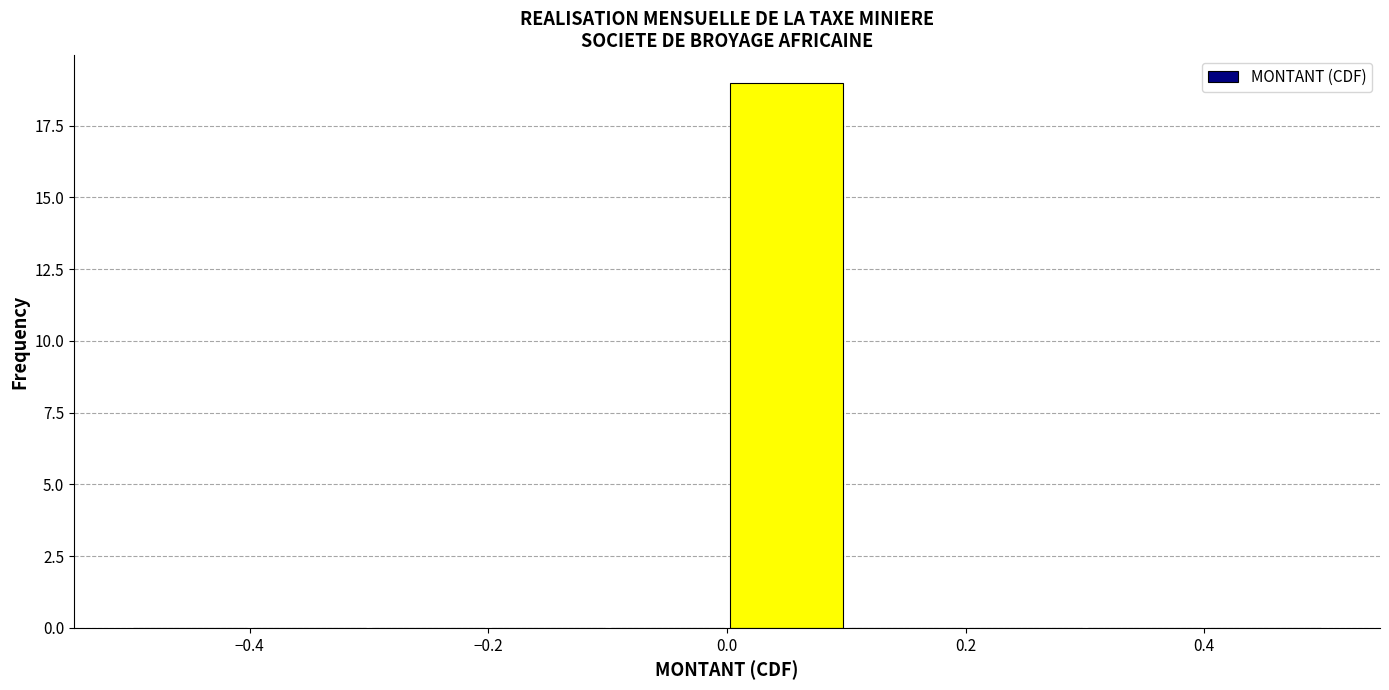

How tall is the bar that spans 0.0 to 0.1 on the x-axis? The values are not printed on the chart, so give them approximately, as read against the axis.

19